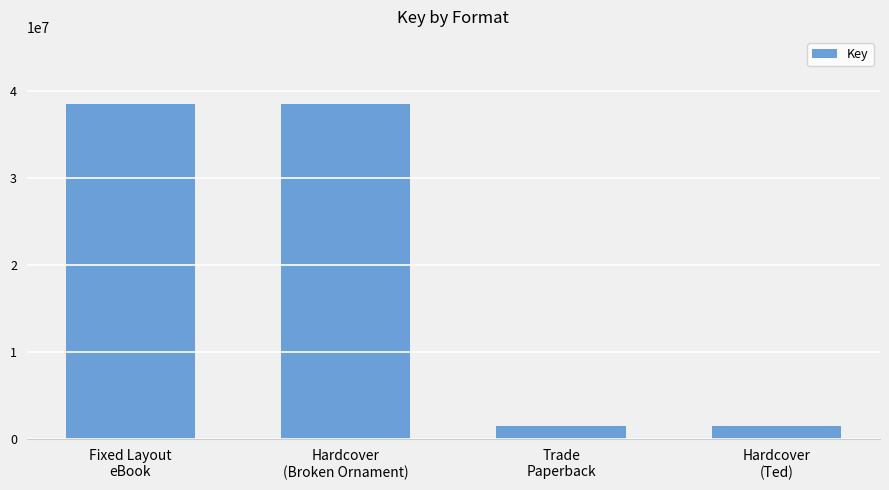

What position from the left is Fixed Layout
eBook?

1